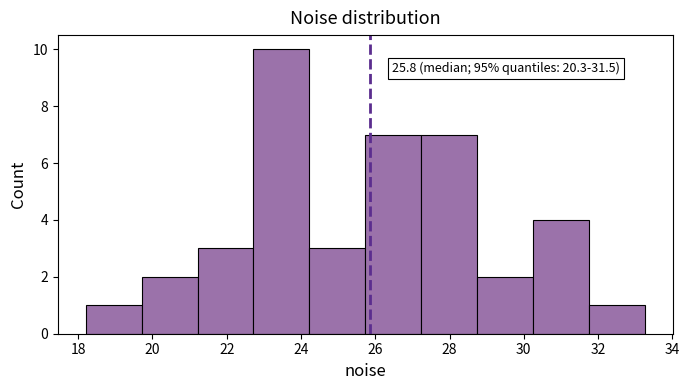

Which range on the x-axis has the tallest bar?

22.8 to 24.2